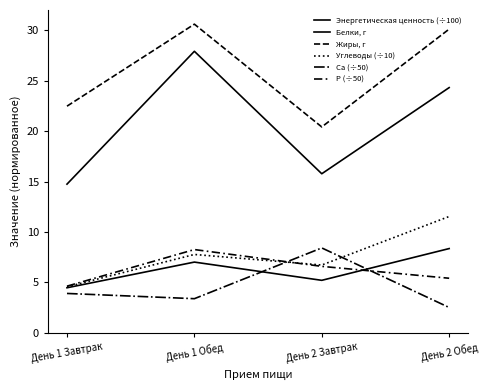

What is the total value across all series at День 1 Завтрак?

54.8